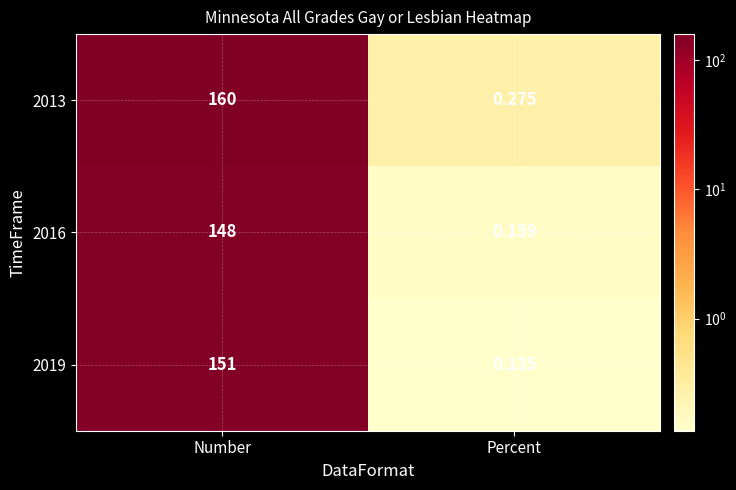

Where is 2019 nearest to the value 75?

Percent